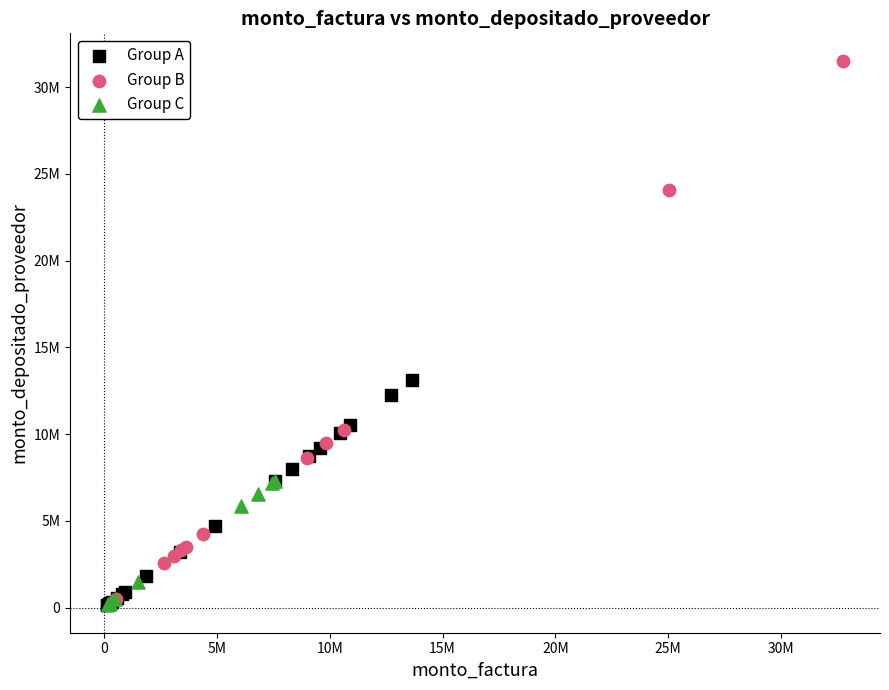

What are all the series names shown in the legend?

Group A, Group B, Group C